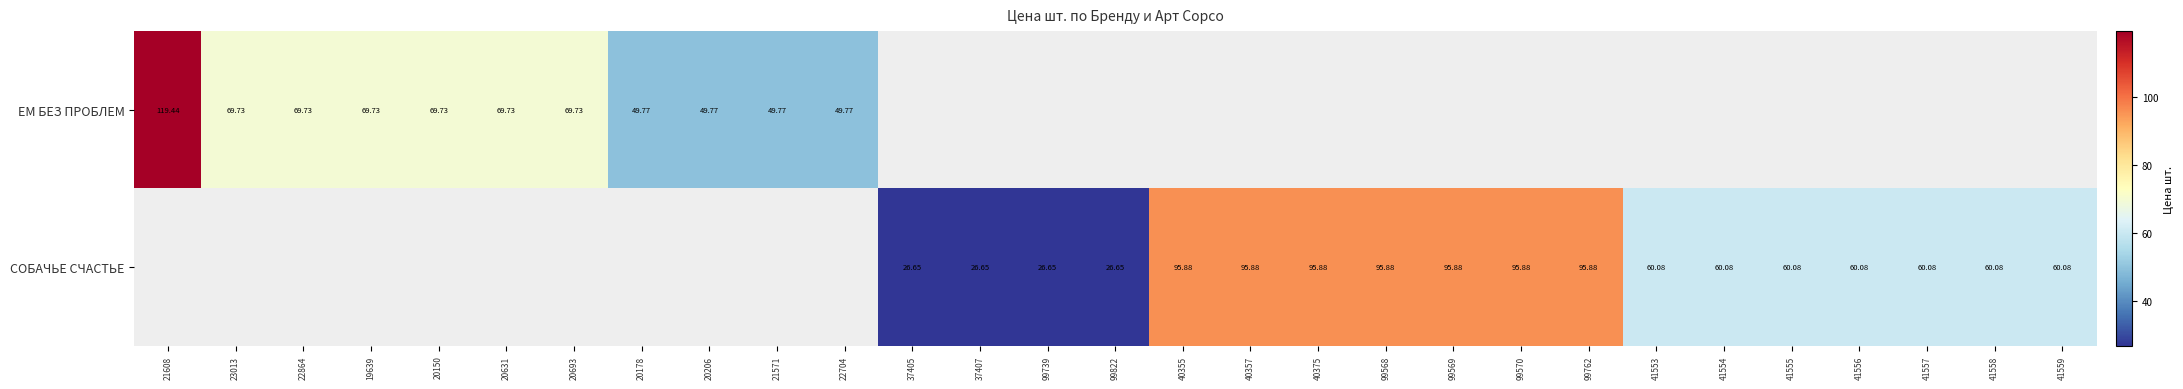

What is the sum of the ЕМ БЕЗ ПРОБЛЕМ values at 22704 and 20178?

99.5